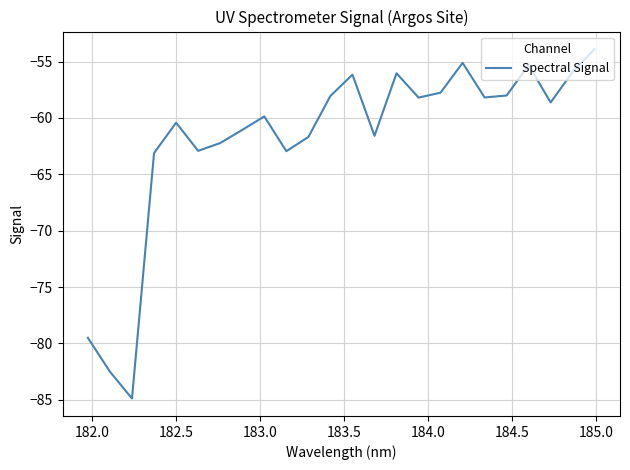

What is the difference between the maximum and minimum values?

31.0